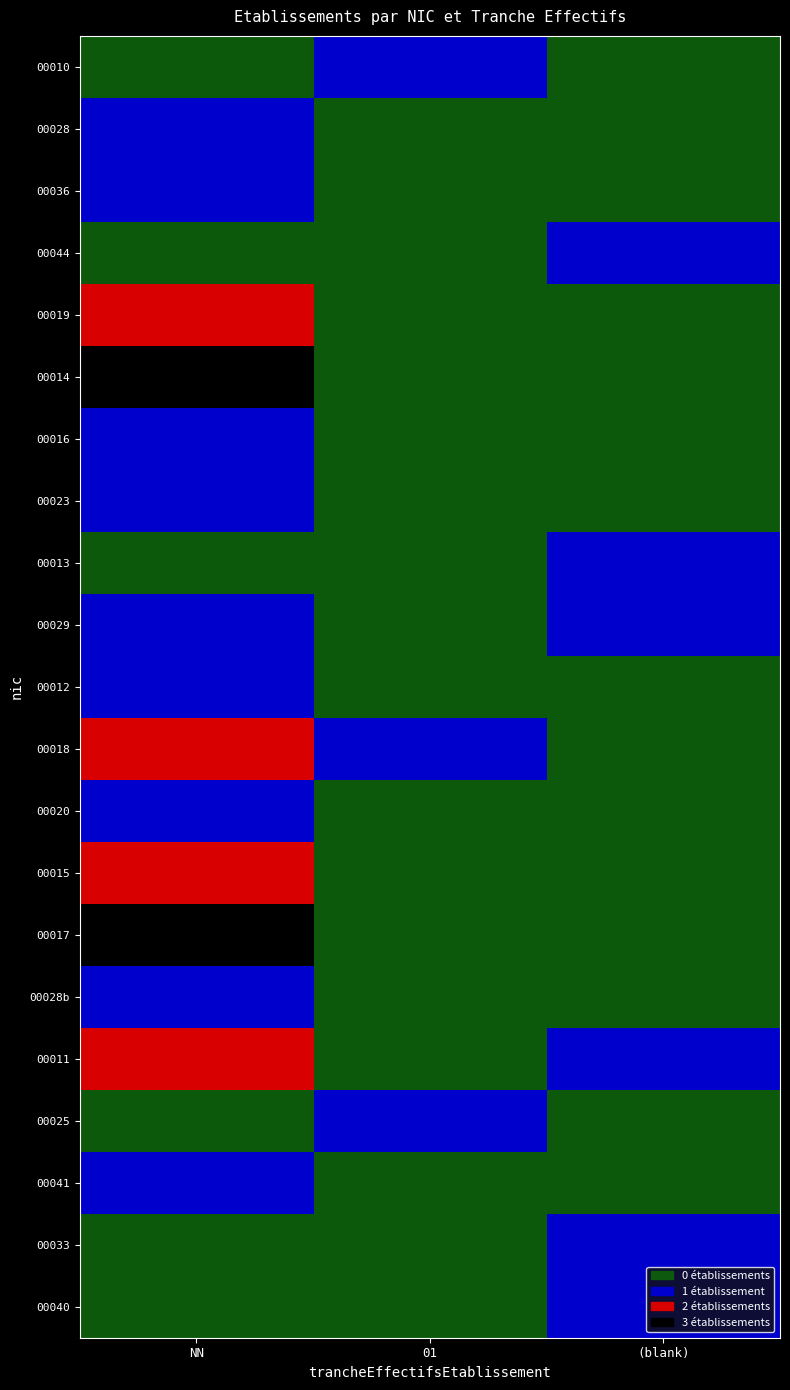

What is the total value across all series at NN?

23